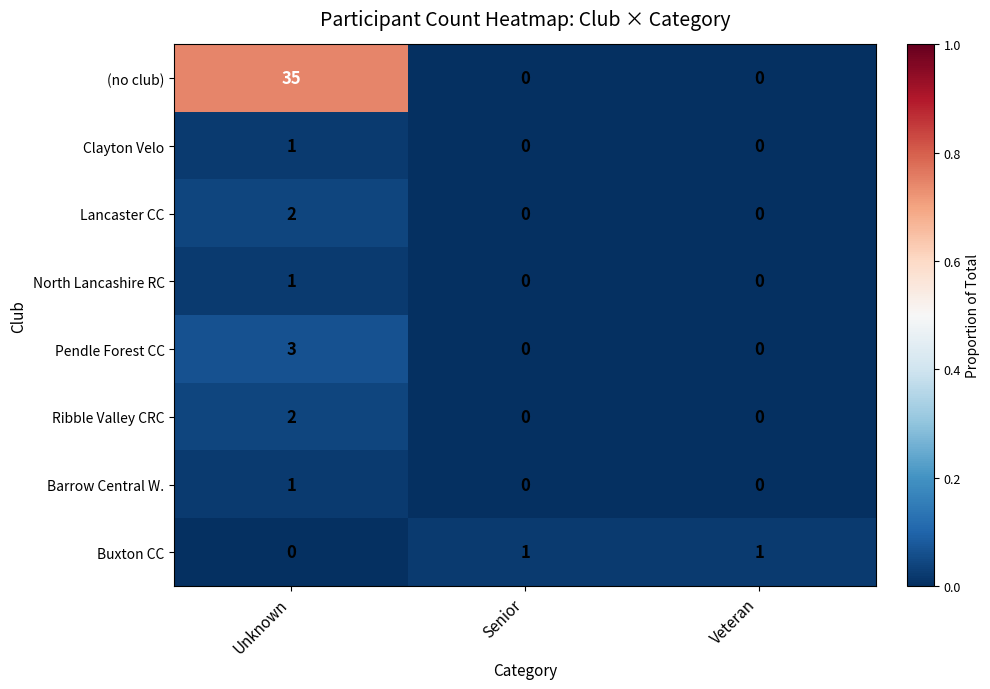

The Clayton Velo series shows 0 at Senior. True or false?

True